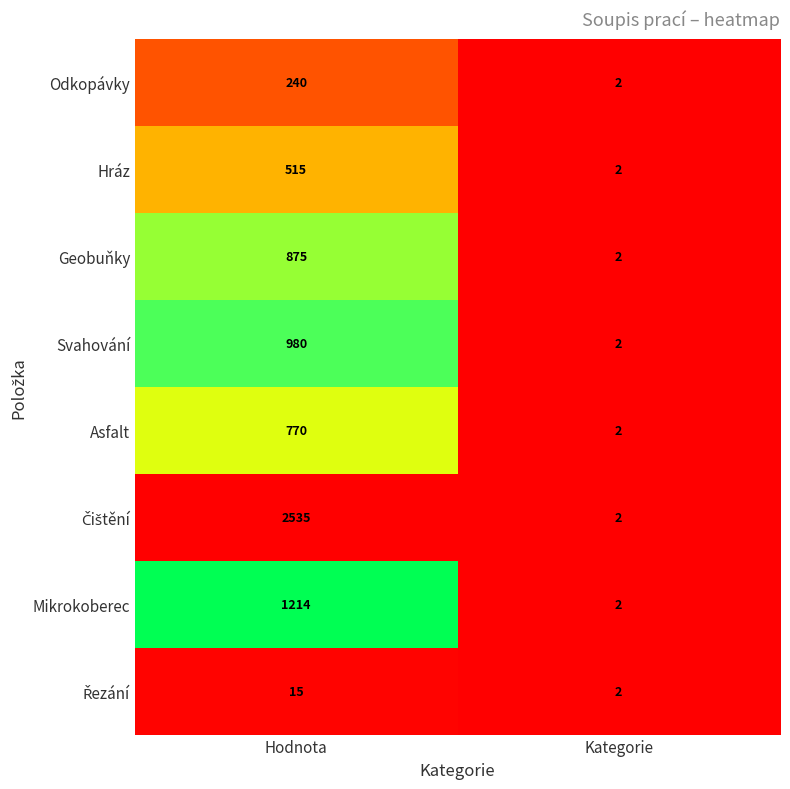

What is the sum of the Odkopávky values at Kategorie and Hodnota?

242